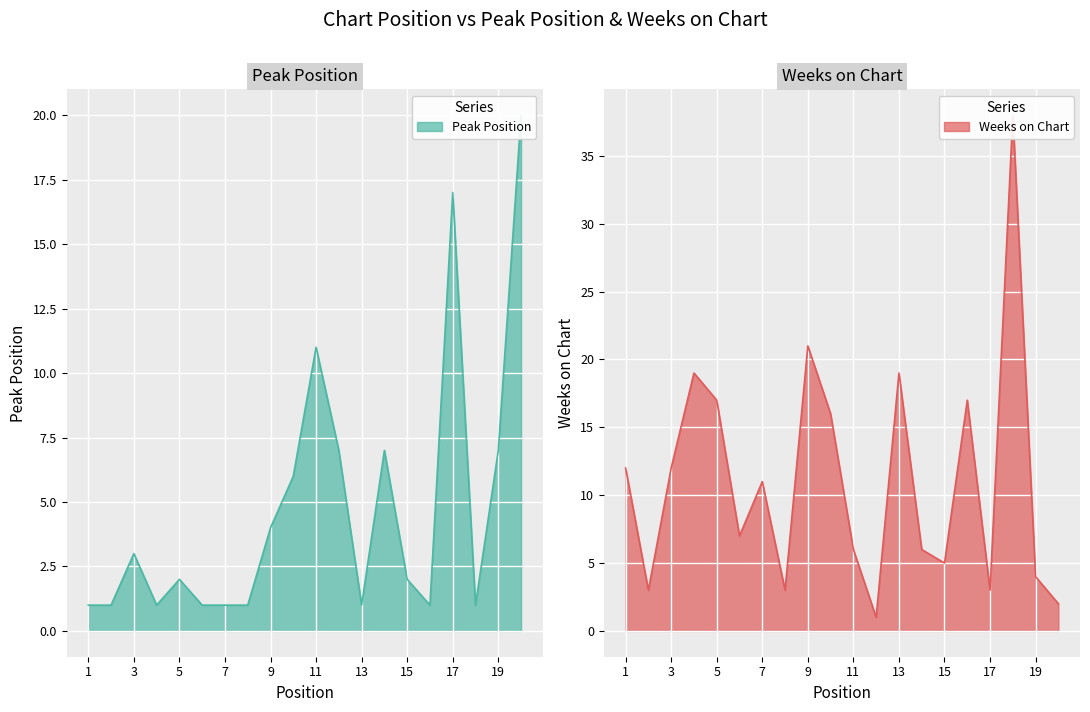

Which series has the largest total across all categories?

Weeks on Chart